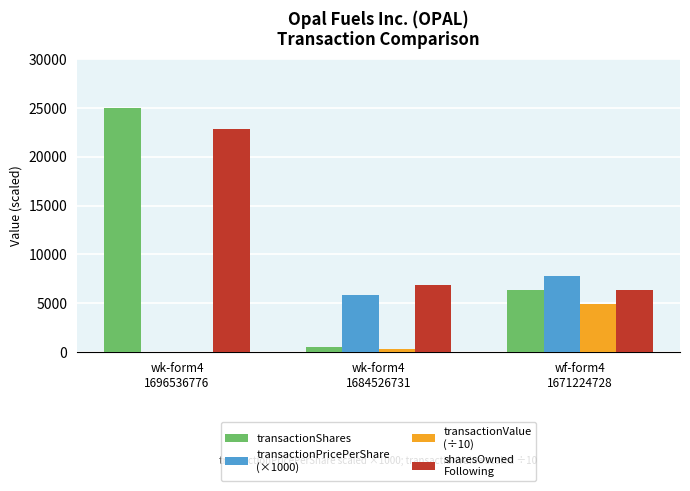

What is the maximum value shown in the chart?

25000.0